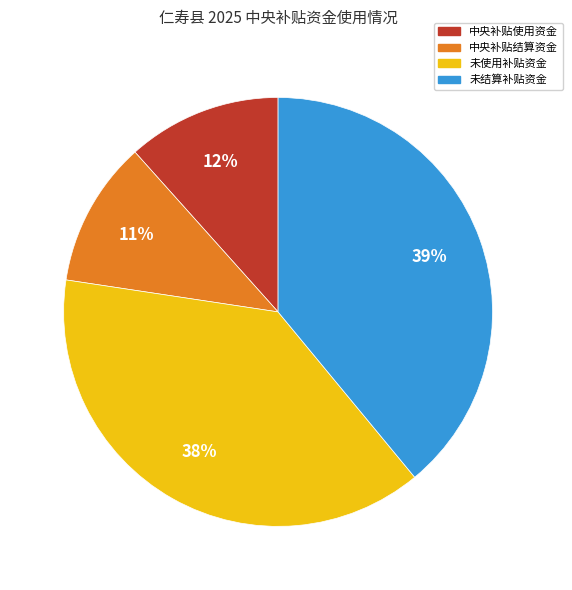

What is the ratio of the value at 中央补贴使用资金 to the value at 未使用补贴资金?

0.3